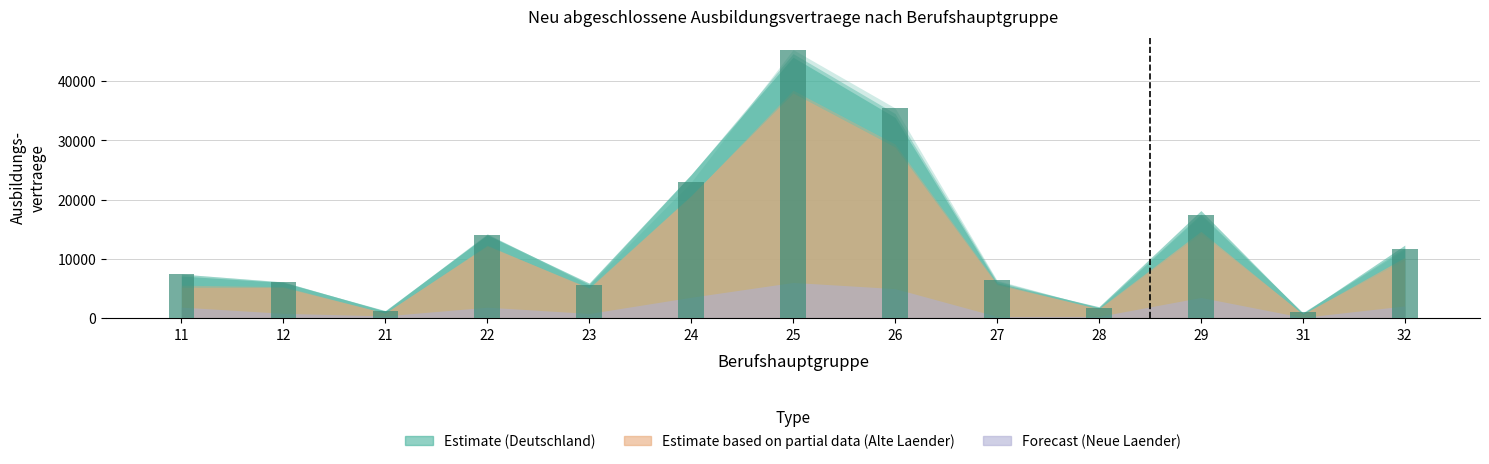

What is the sum of the values at 12 and 11?

13584